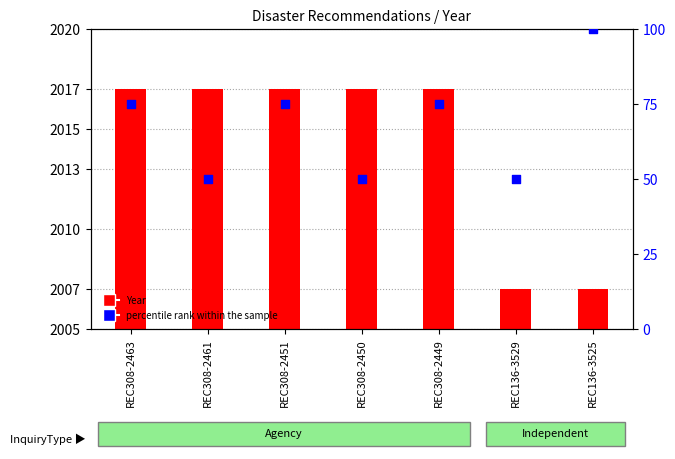

Which series has the largest total across all categories?

Year